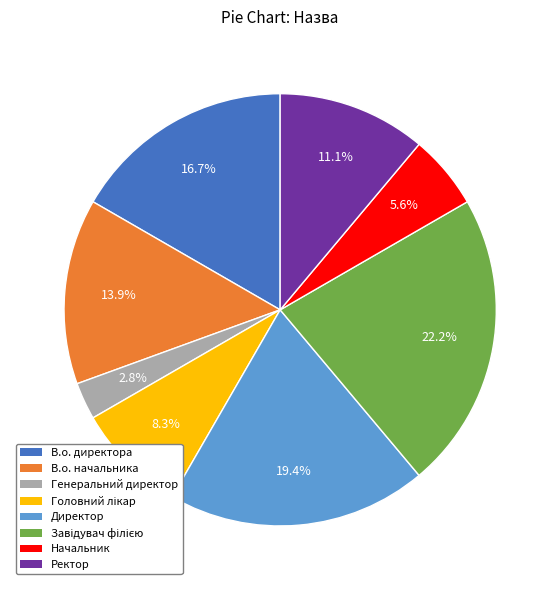

To the nearest percent, what is the difference between the largest and smallest slice percentages?

19%